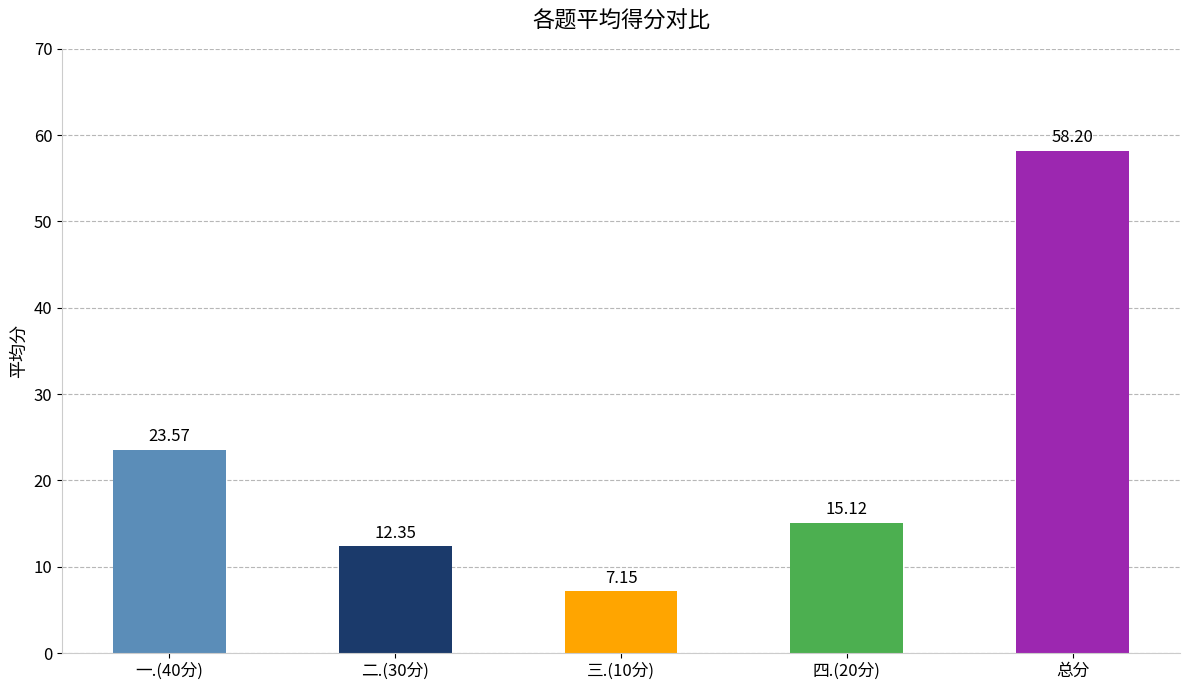

Which category has the highest value across all series?

总分